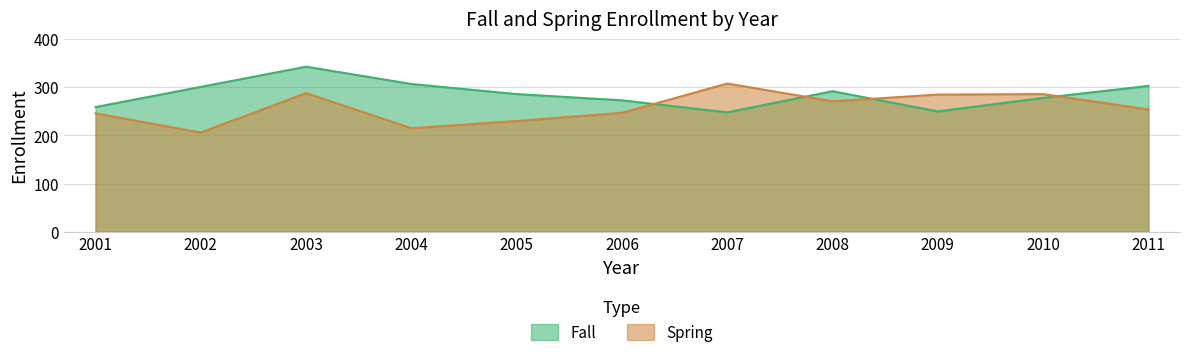

Reading left to right, list all the values displayed in this chart.

Fall: 259	301	343	307	286	273	248	292	250	278	303
Spring: 246	206	288	215	230	247	308	271	285	286	254